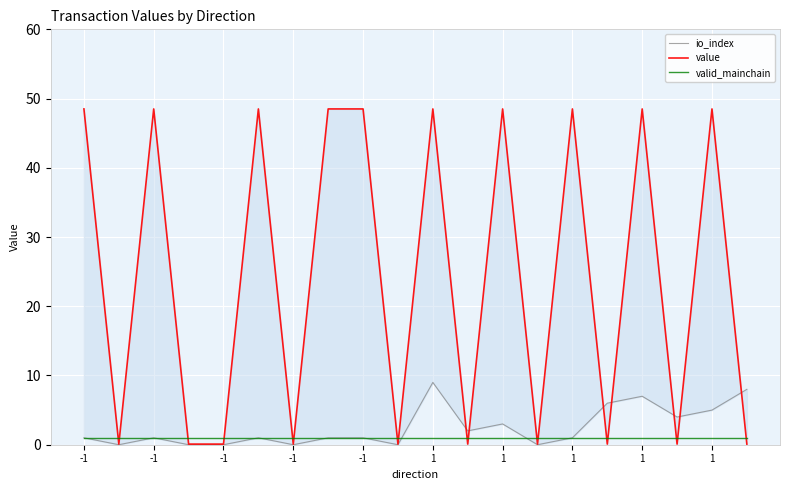

At which category is the sum across all series the highest?

1